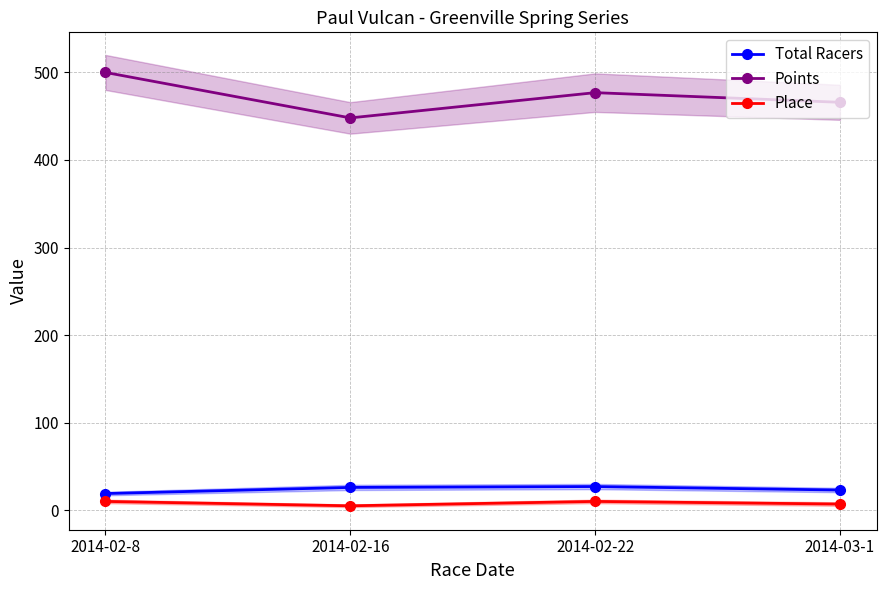

Reading left to right, list all the values displayed in this chart.

Total Racers: 19.0	26.0	27.0	23.0
Points: 500.0	448.1	476.9	465.9
Place: 10.0	5.0	10.0	7.0